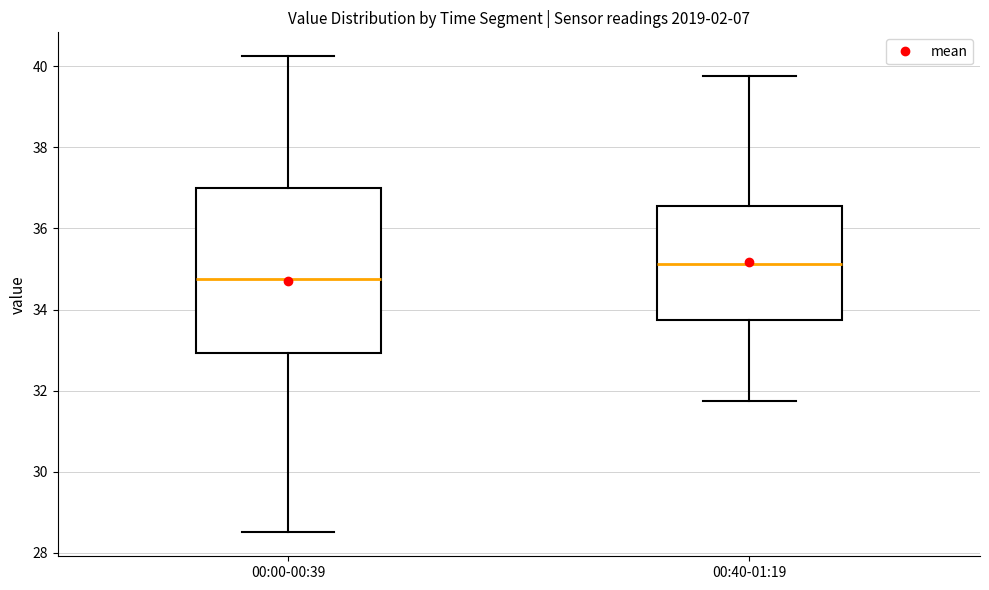

Which box's median line is the lowest?

00:00-00:39